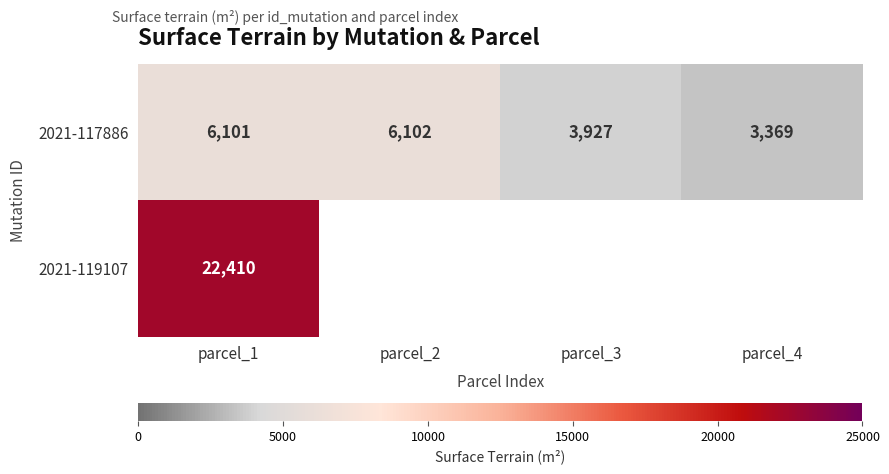

How many series are shown in this chart?

2